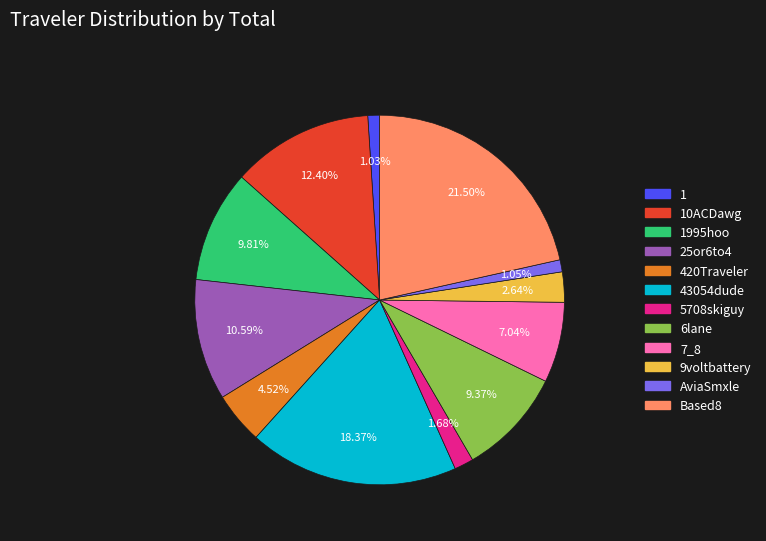

Is there a majority slice in this chart?

No